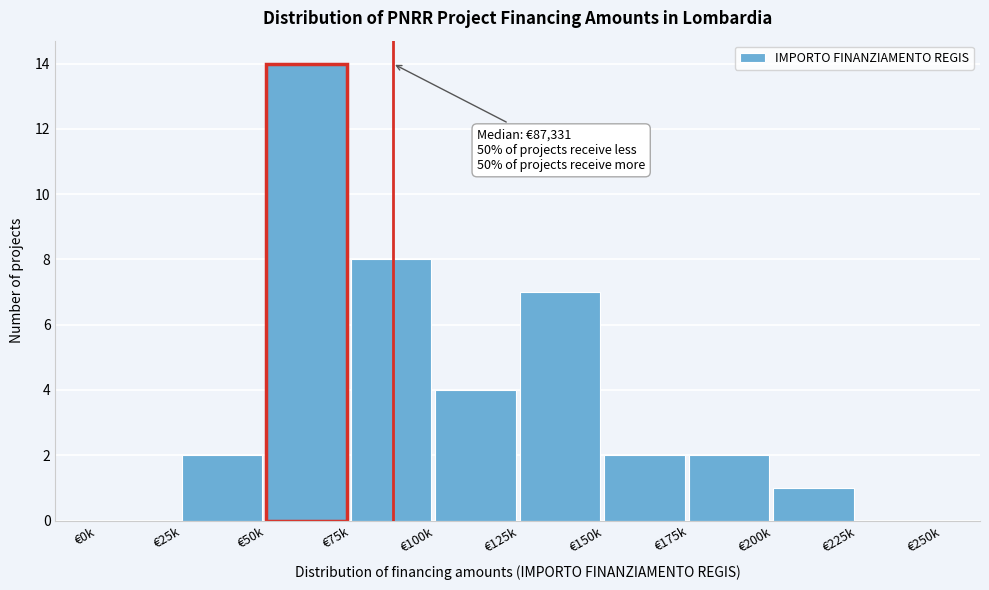

Reading left to right, list all the values displayed in this chart.

€0k=0	€25k=2	€50k=14	€75k=8	€100k=4	€125k=7	€150k=2	€175k=2	€200k=1	€225k=0